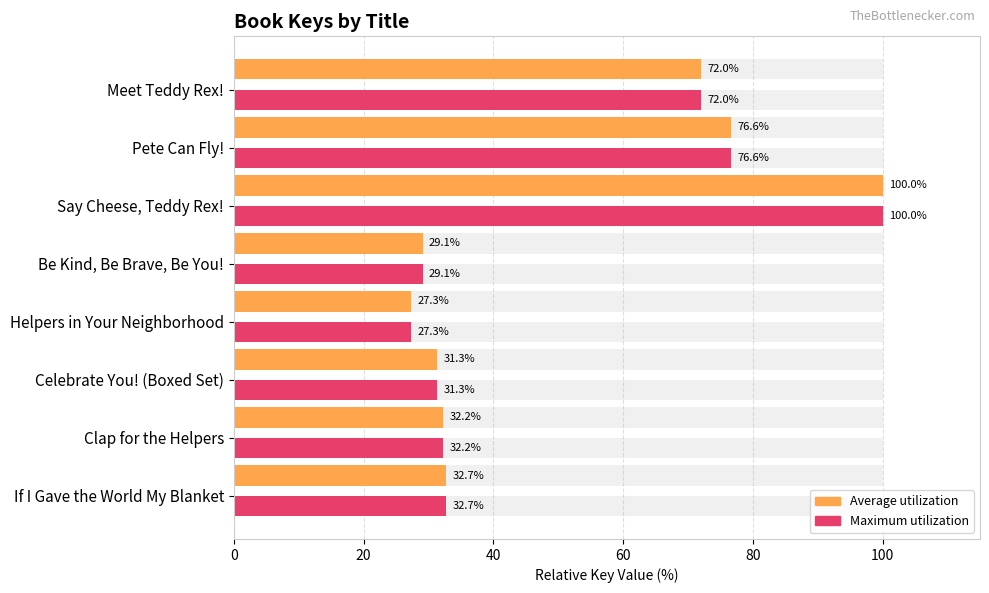

Reading right to left, extract all data points from this chart.

Average utilization: 72.0	76.6	100.0	29.1	27.3	31.3	32.2	32.7
Maximum utilization: 72.0	76.6	100.0	29.1	27.3	31.3	32.2	32.7